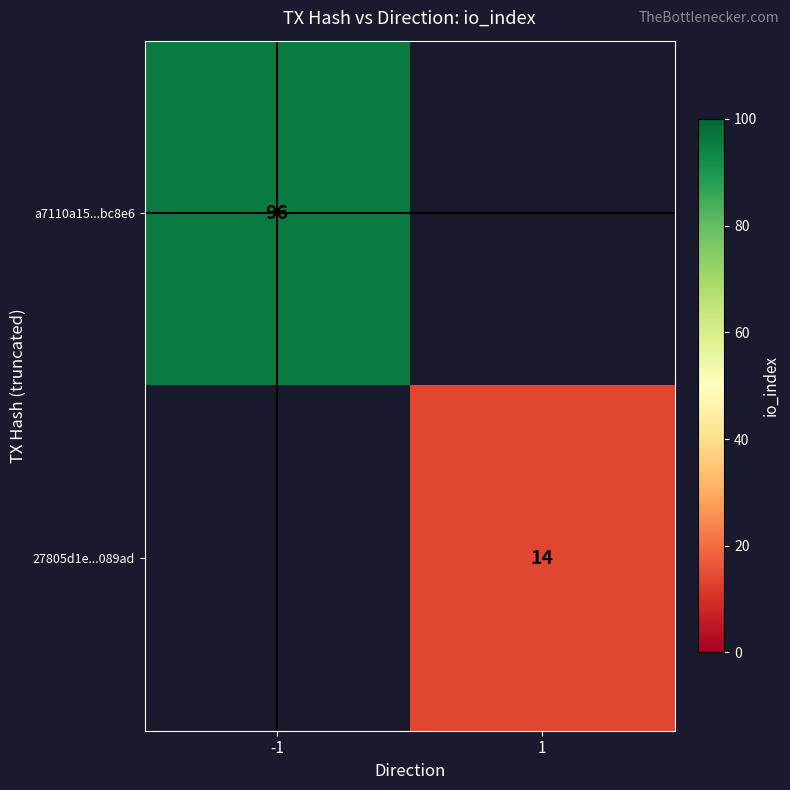

Is it true that a7110a15...bc8e6 equals 158 at -1?

False